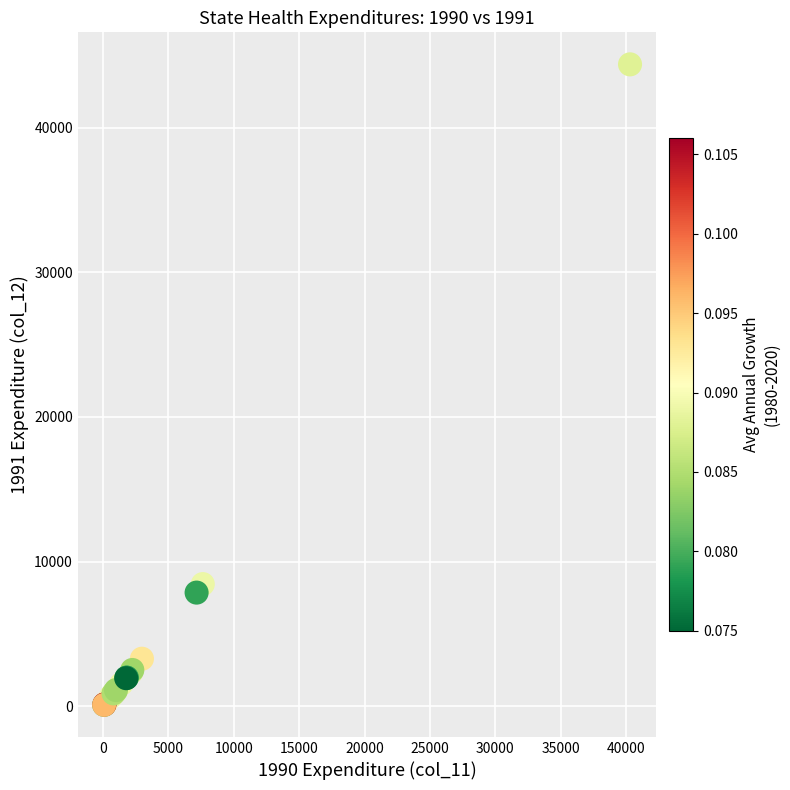

What Y value in the scatter plot is closest to 22236?

8443